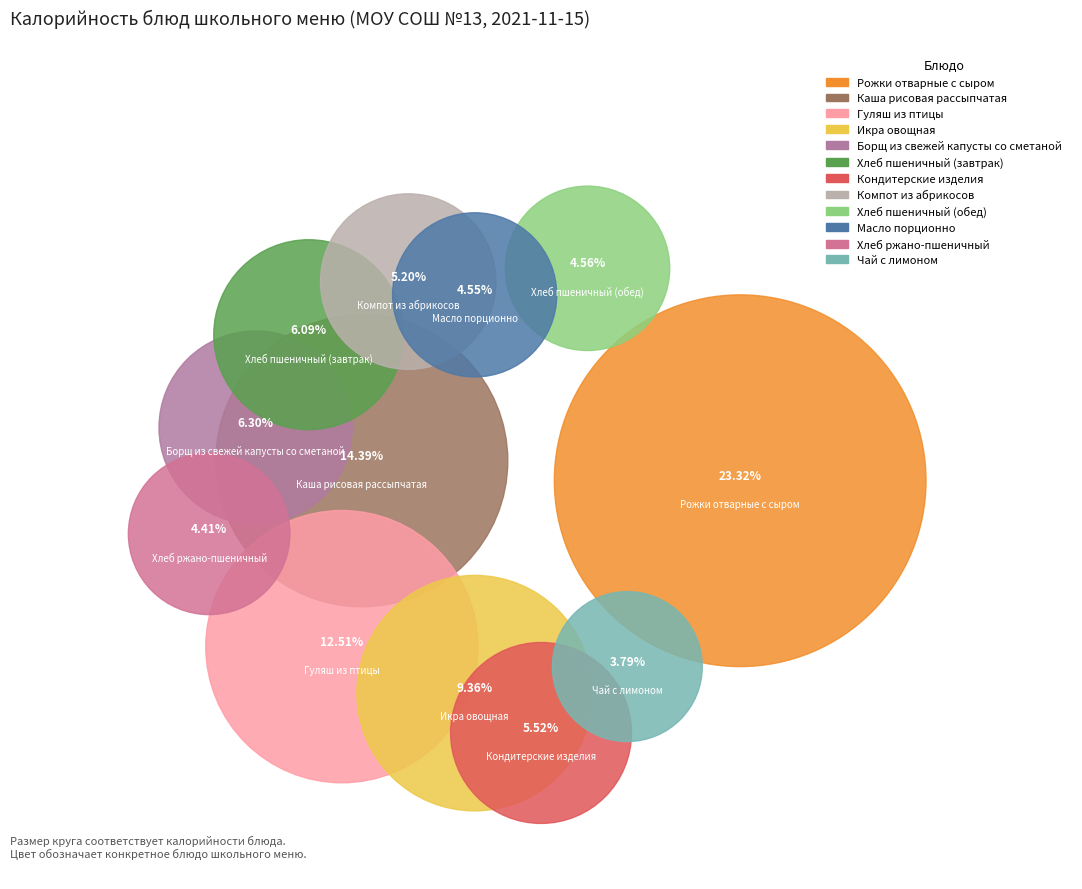

Rank the categories by value from highest to lowest.

Рожки отварные с сыром, Каша рисовая рассыпчатая, Гуляш из птицы, Икра овощная, Борщ из свежей капусты со сметаной, Хлеб пшеничный (завтрак), Кондитерские изделия, Компот из абрикосов, Хлеб пшеничный (обед), Масло порционно, Хлеб ржано-пшеничный, Чай с лимоном